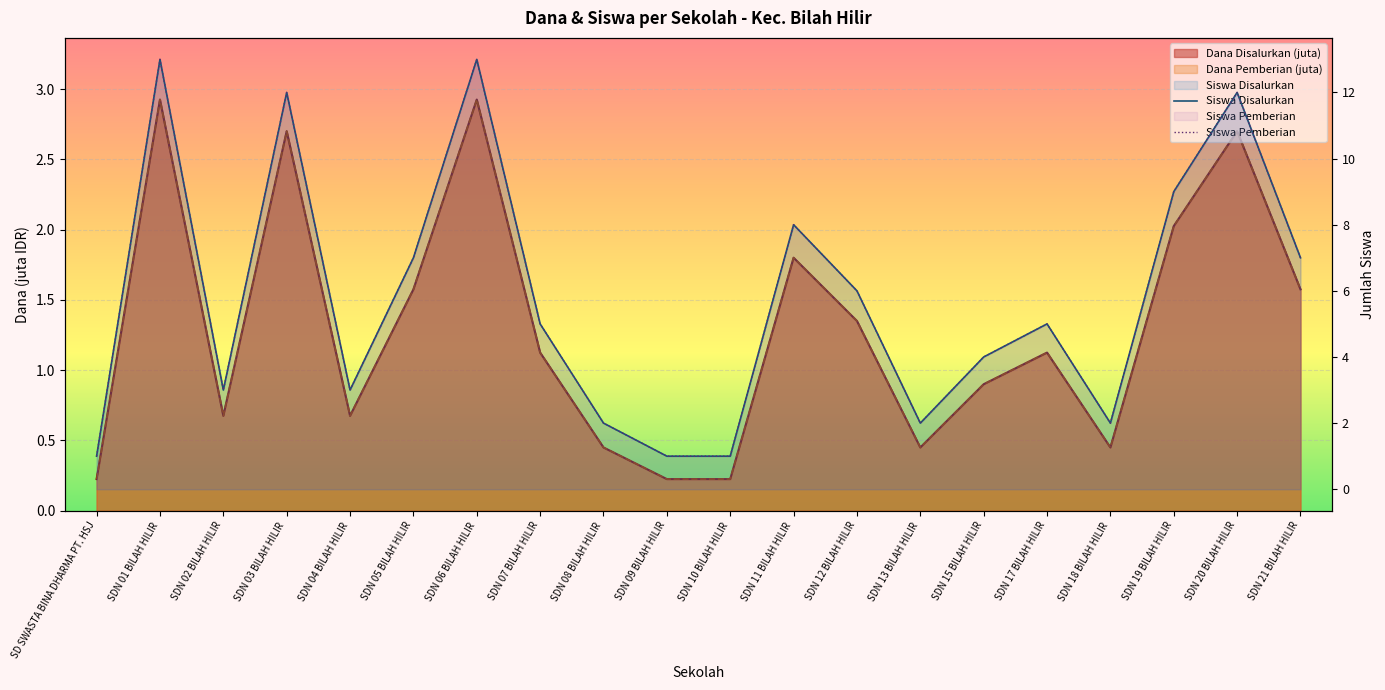

Reading left to right, list all the values displayed in this chart.

Siswa Disalurkan: 1	13	3	12	3	7	13	5	2	1	1	8	6	2	4	5	2	9	12	7
Siswa Pemberian: 1	13	3	12	3	7	13	5	2	1	1	8	6	2	4	5	2	9	12	7